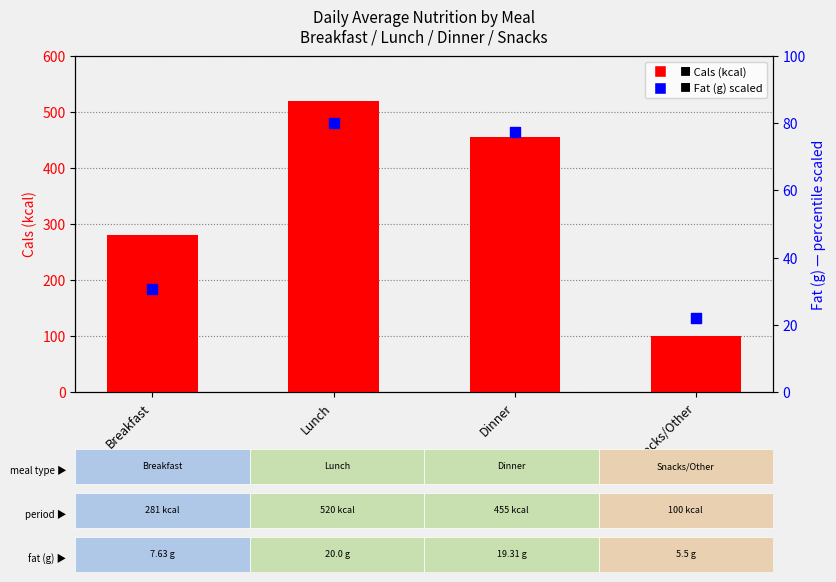

Which series contains the lowest Y value?

Fat (g)